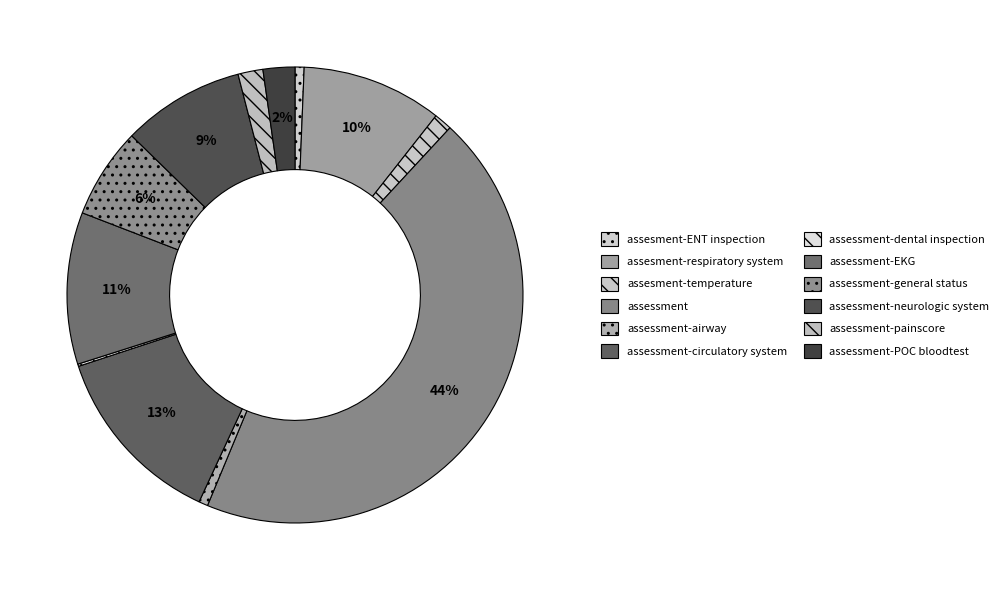

To the nearest percent, what is the average slice percentage?

8%